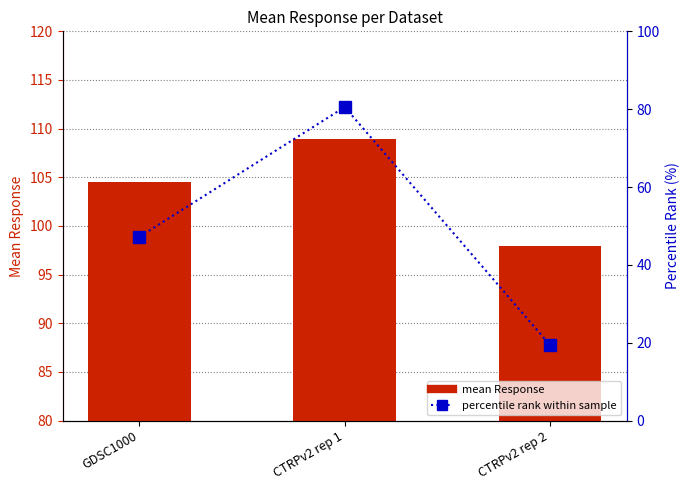

Count the number of categories in the chart.

3